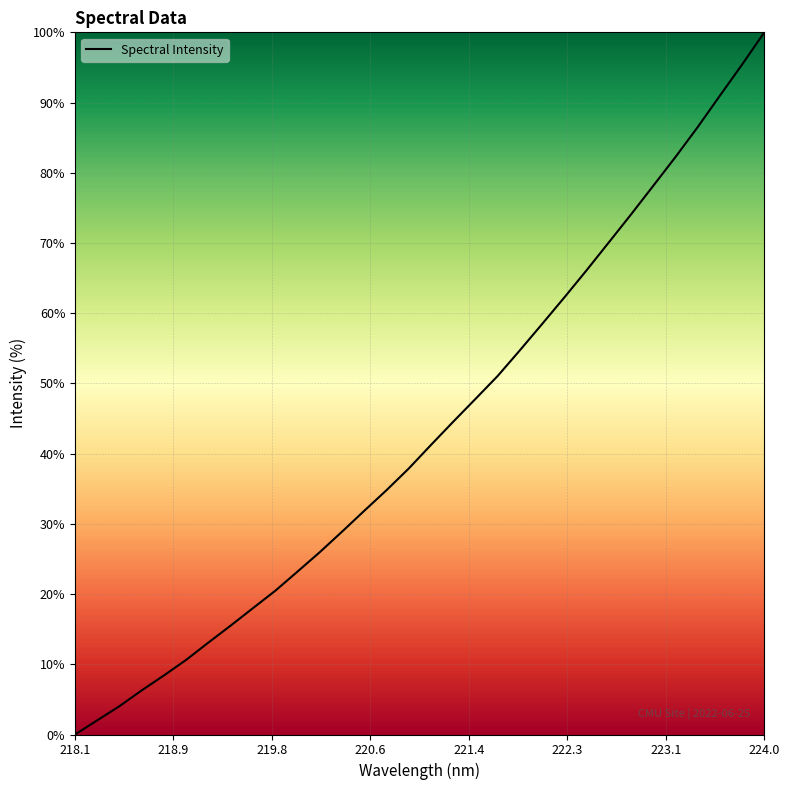

What is the maximum value shown in the chart?

100.0